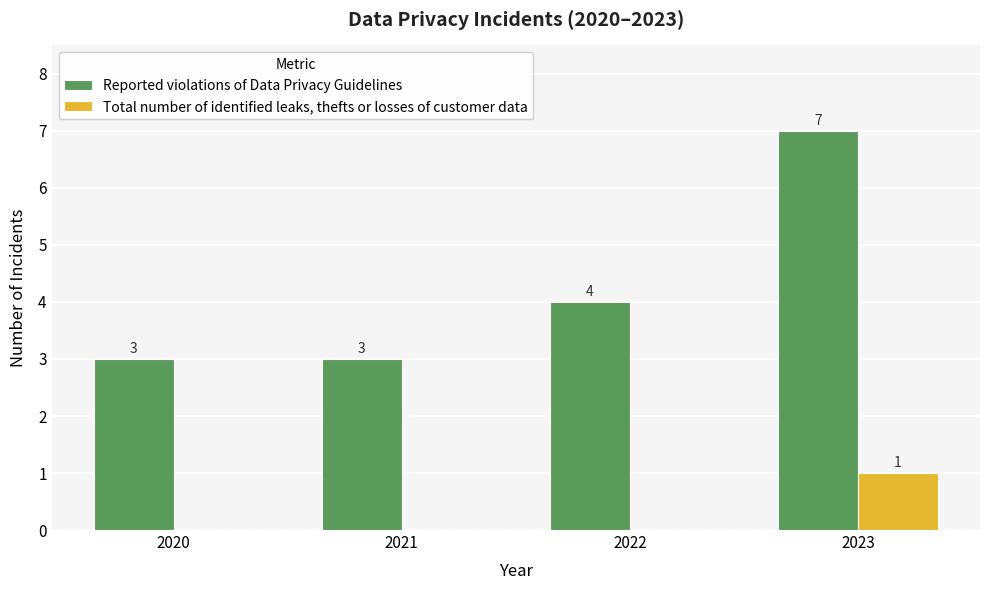

What is the total value across all series at 2022?

4